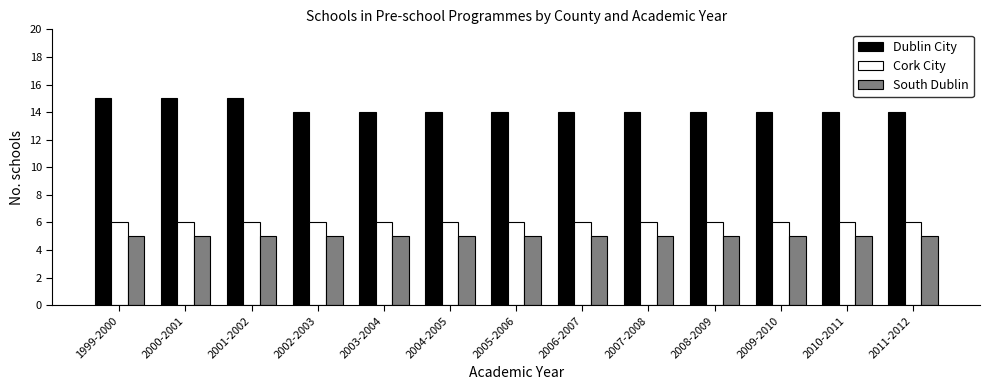

What is the label of the 4th bar from the right?

2008-2009